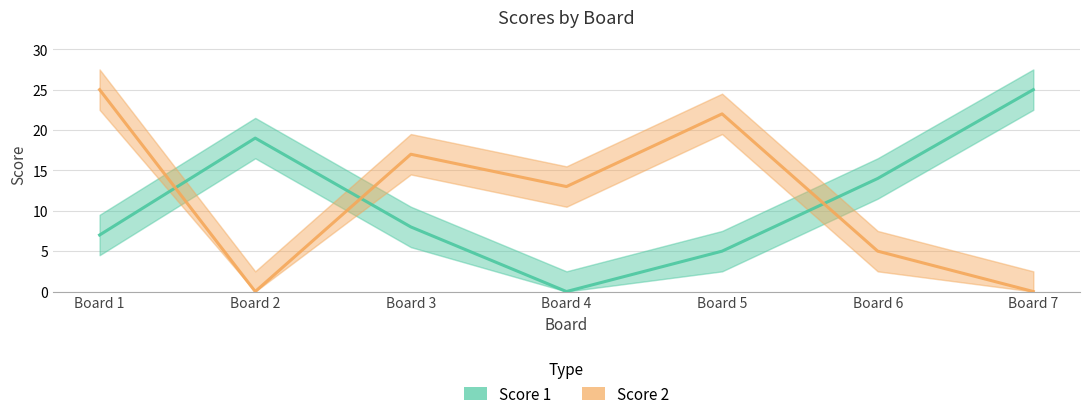

Reading left to right, extract all data points from this chart.

Score 1: Board 1=7	Board 2=19	Board 3=8	Board 4=0	Board 5=5	Board 6=14	Board 7=25
Score 2: Board 1=25	Board 2=0	Board 3=17	Board 4=13	Board 5=22	Board 6=5	Board 7=0